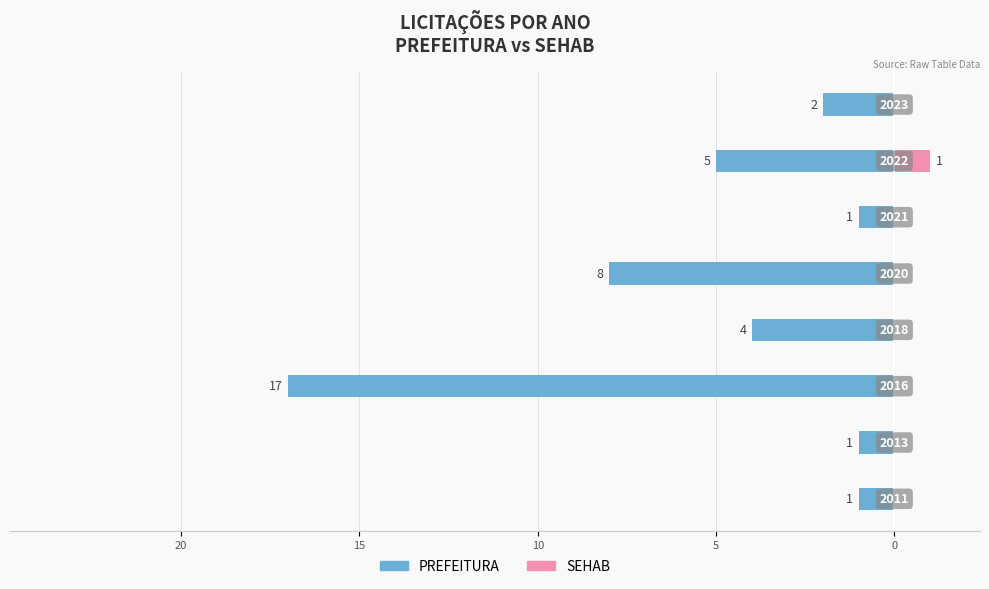

Is the value of PREFEITURA at 15 greater than the value of SEHAB at 10?

No